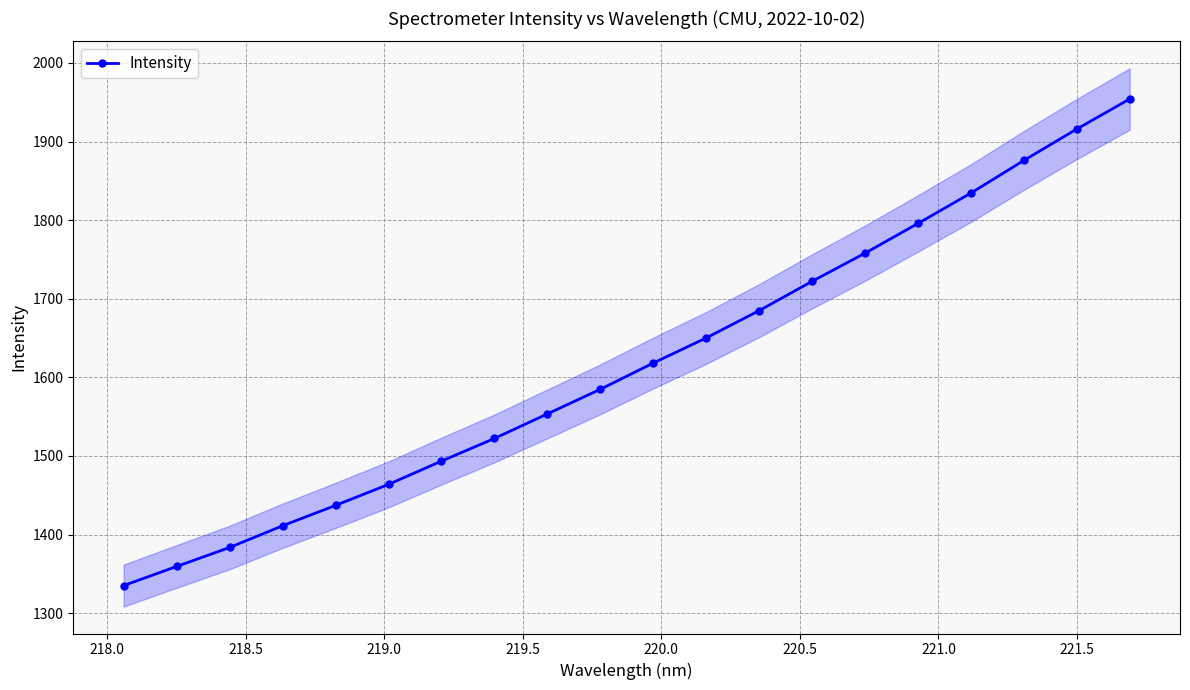

What is the value of the 15th point from the left?

1758.0